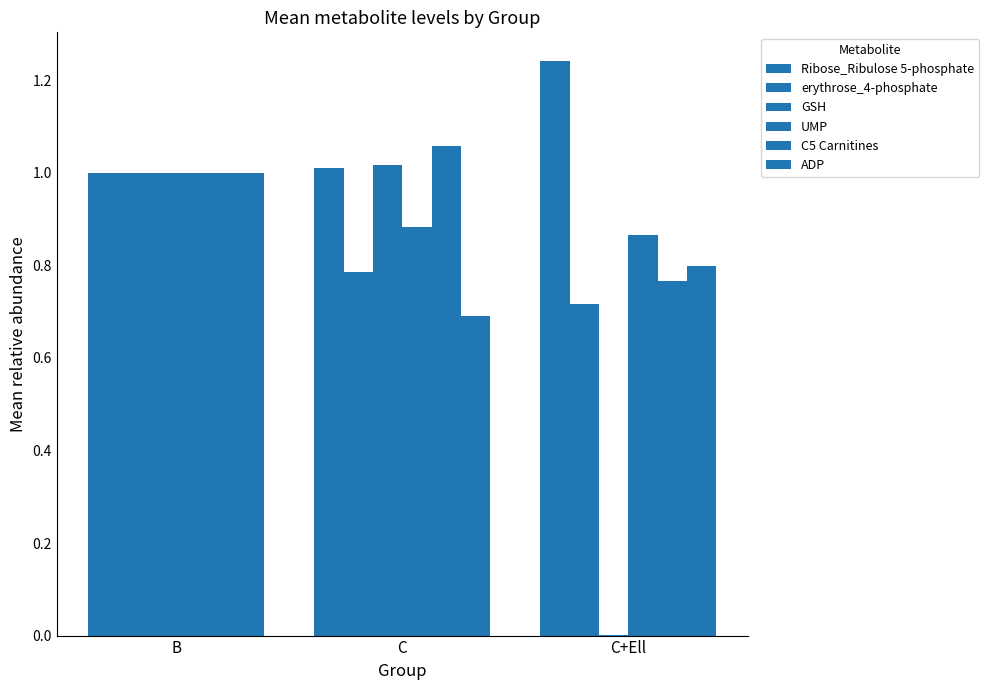

How many groups of bars are there?

3